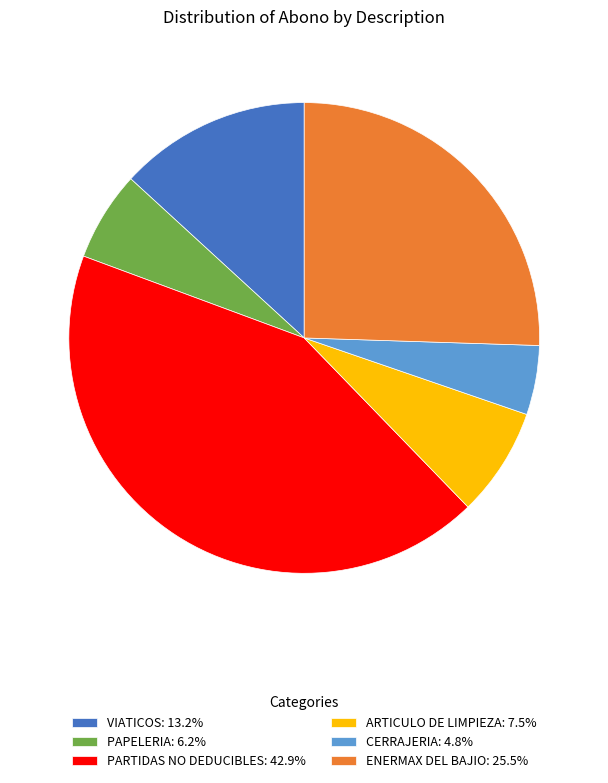

Is the sum of ENERMAX DEL BAJIO: 25.5% and VIATICOS: 13.2% greater than half?

No